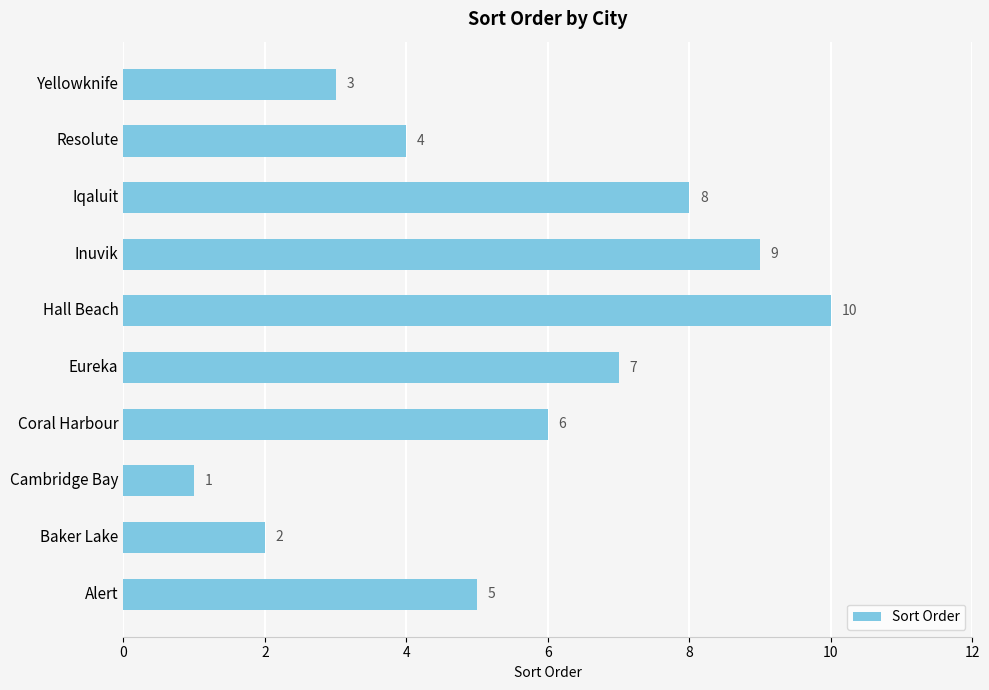

What is the difference between the maximum and minimum values?

9